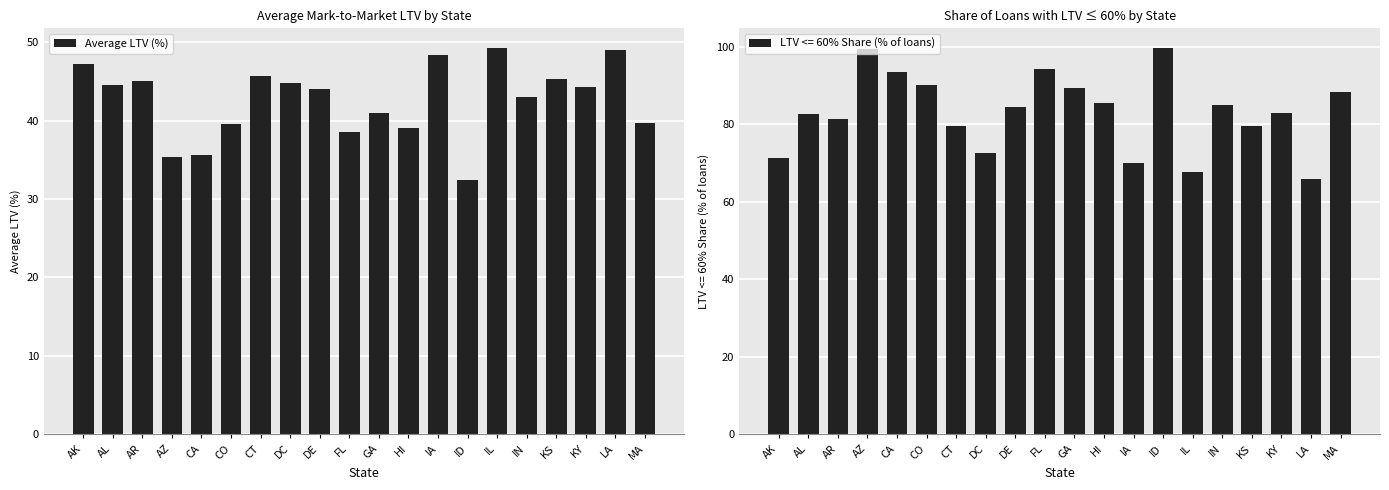

What is the label of the 15th bar from the left?

IL